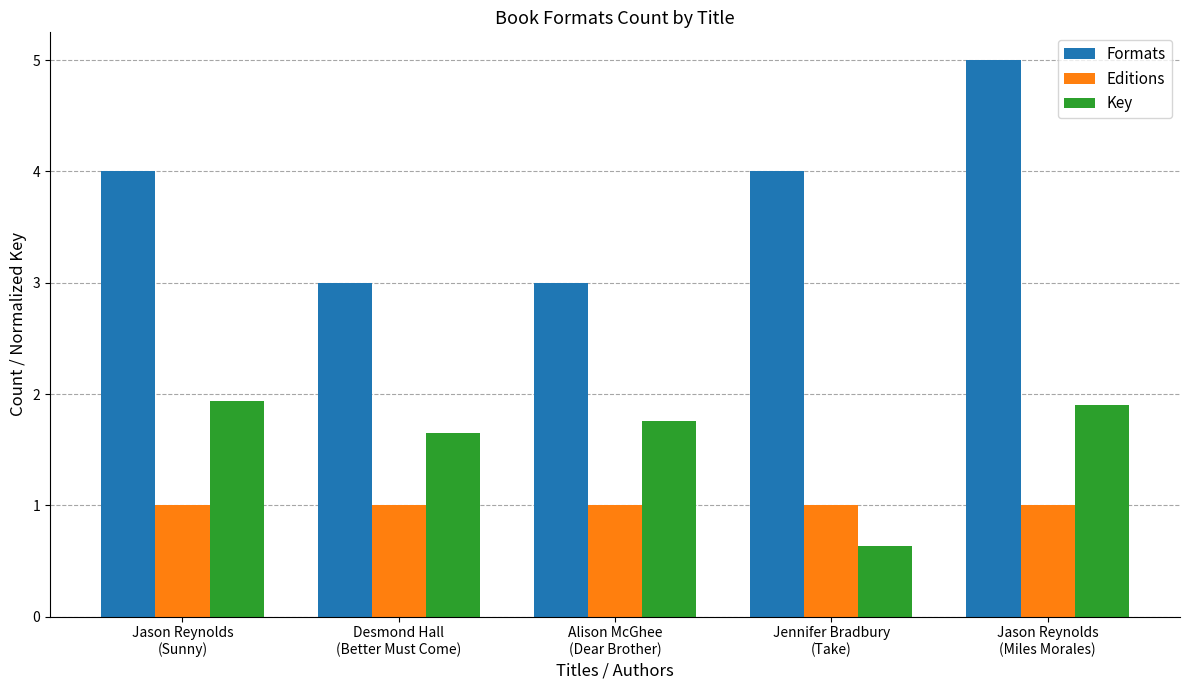

Reading left to right, transcribe all the data shown in this chart.

Formats: Jason Reynolds
(Sunny)=4.0	Desmond Hall
(Better Must Come)=3.0	Alison McGhee
(Dear Brother)=3.0	Jennifer Bradbury
(Take)=4.0	Jason Reynolds
(Miles Morales)=5.0
Editions: Jason Reynolds
(Sunny)=1.0	Desmond Hall
(Better Must Come)=1.0	Alison McGhee
(Dear Brother)=1.0	Jennifer Bradbury
(Take)=1.0	Jason Reynolds
(Miles Morales)=1.0
Key: Jason Reynolds
(Sunny)=1.9	Desmond Hall
(Better Must Come)=1.6	Alison McGhee
(Dear Brother)=1.8	Jennifer Bradbury
(Take)=0.6	Jason Reynolds
(Miles Morales)=1.9